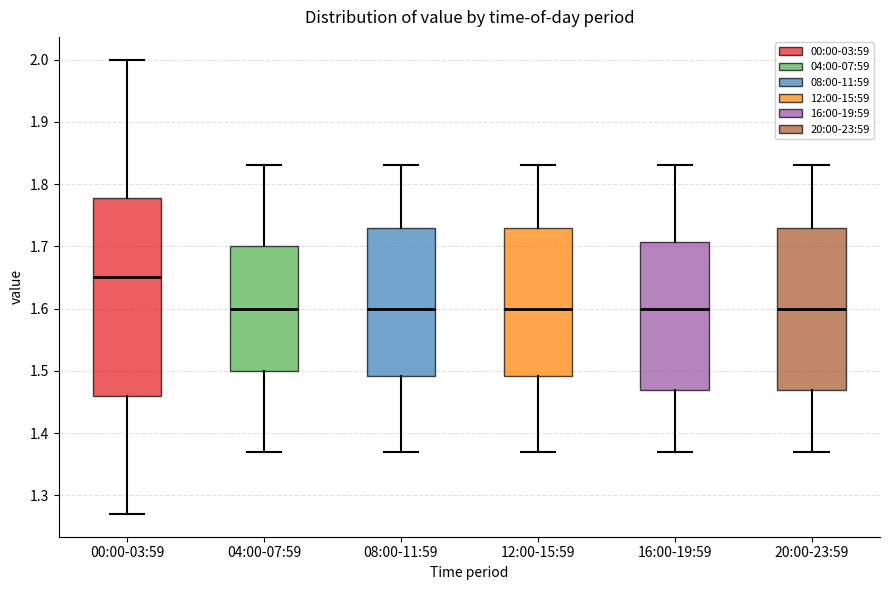

Which box is the tallest, from its lower edge to its upper edge?

00:00-03:59